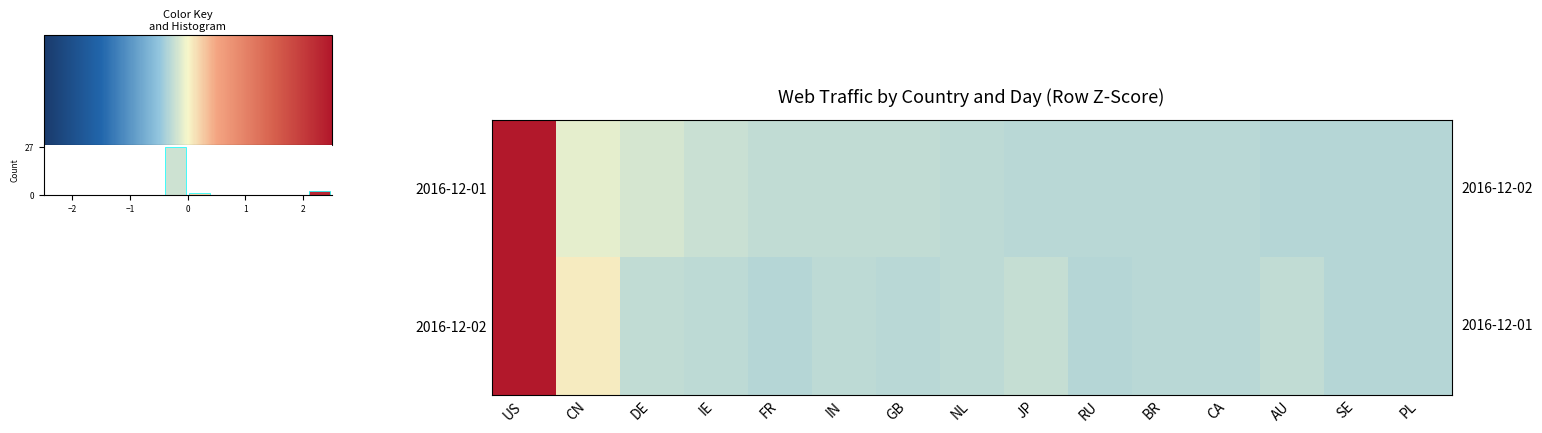

The 2016-12-01 series shows -0.2 at AU. True or false?

False